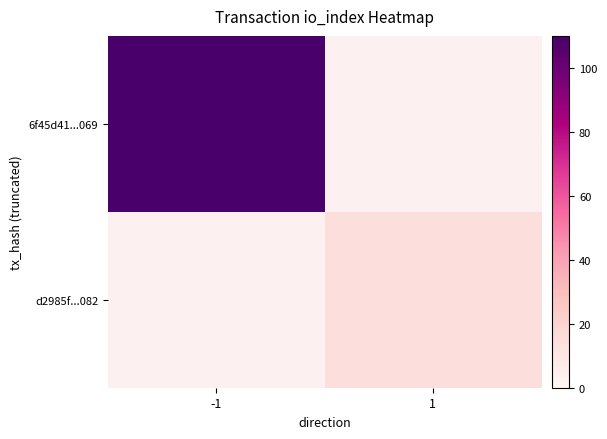

Which series has the widest spread of values?

6f45d41...069